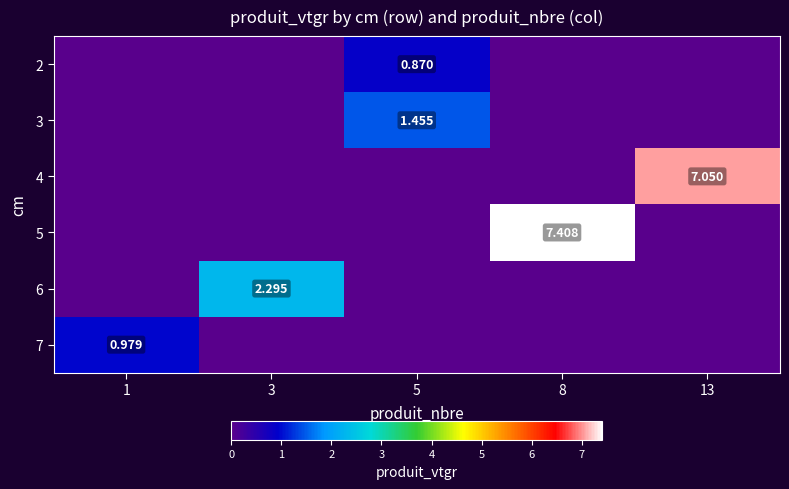

Is the value of 3 at 5 greater than the value of 2 at 5?

Yes